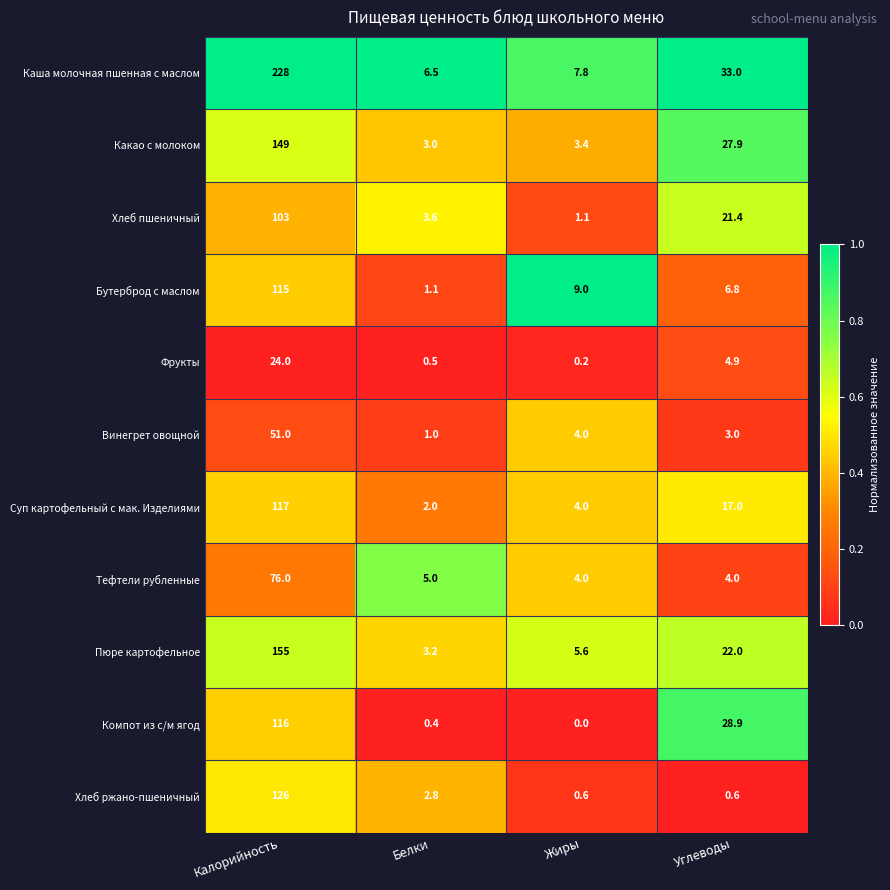

At Белки, list the series in order from smallest to largest.

Компот из с/м ягод, Фрукты, Винегрет овощной, Бутерброд с маслом, Суп картофельный с мак. Изделиями, Хлеб ржано-пшеничный, Какао с молоком, Пюре картофельное, Хлеб пшеничный, Тефтели рубленные, Каша молочная пшенная с маслом